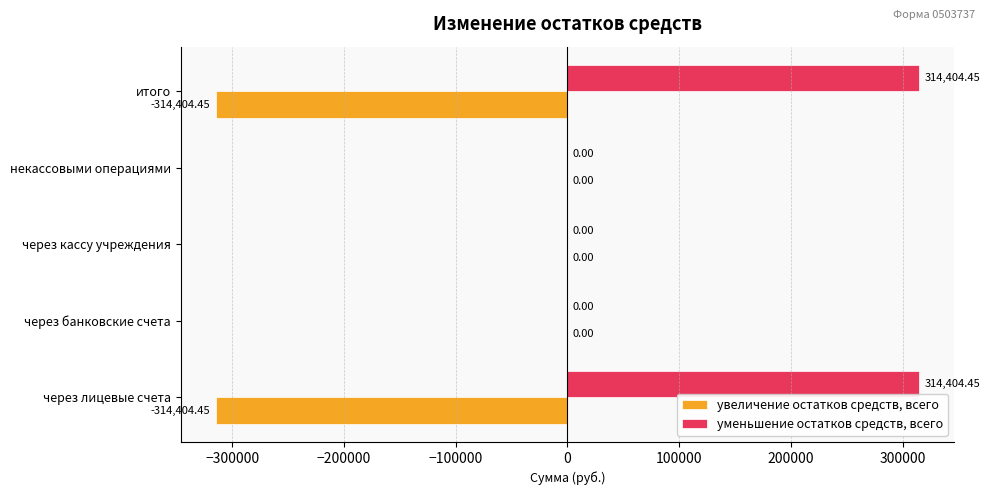

What is the maximum value shown in the chart?

314404.5